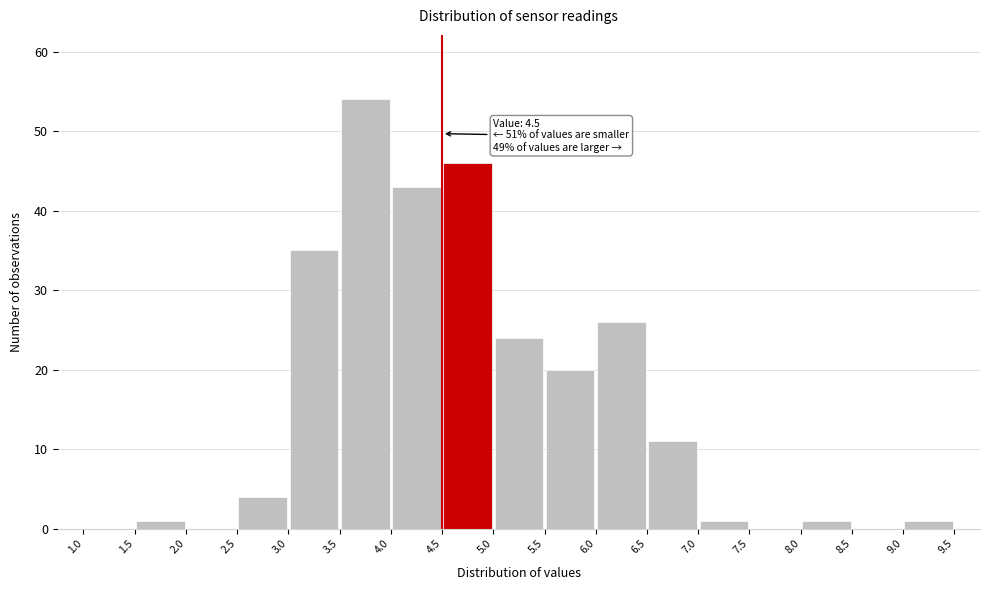

Which range on the x-axis has the tallest bar?

3.5 to 4.0